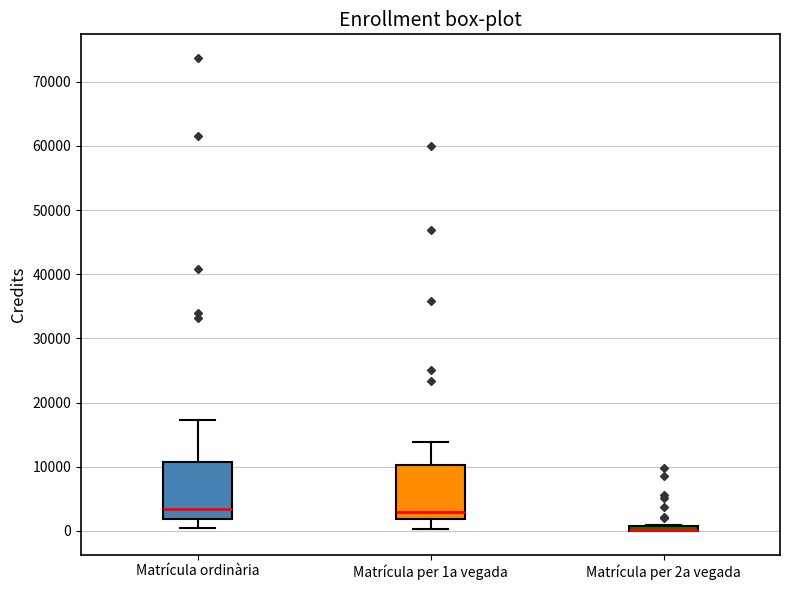

Where is the upper edge of the box for Matrícula ordinària on the y-axis? The values are not printed on the chart, so give them approximately, as read against the axis.

11000